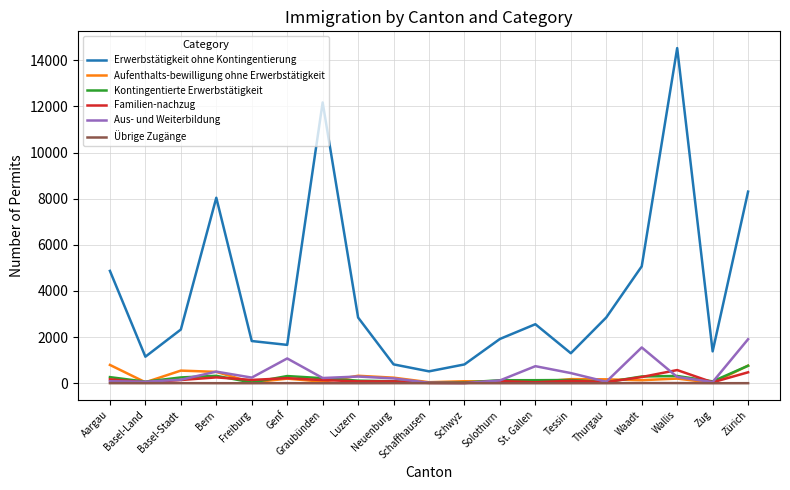

Does the chart display data point markers on the line(s)?

No